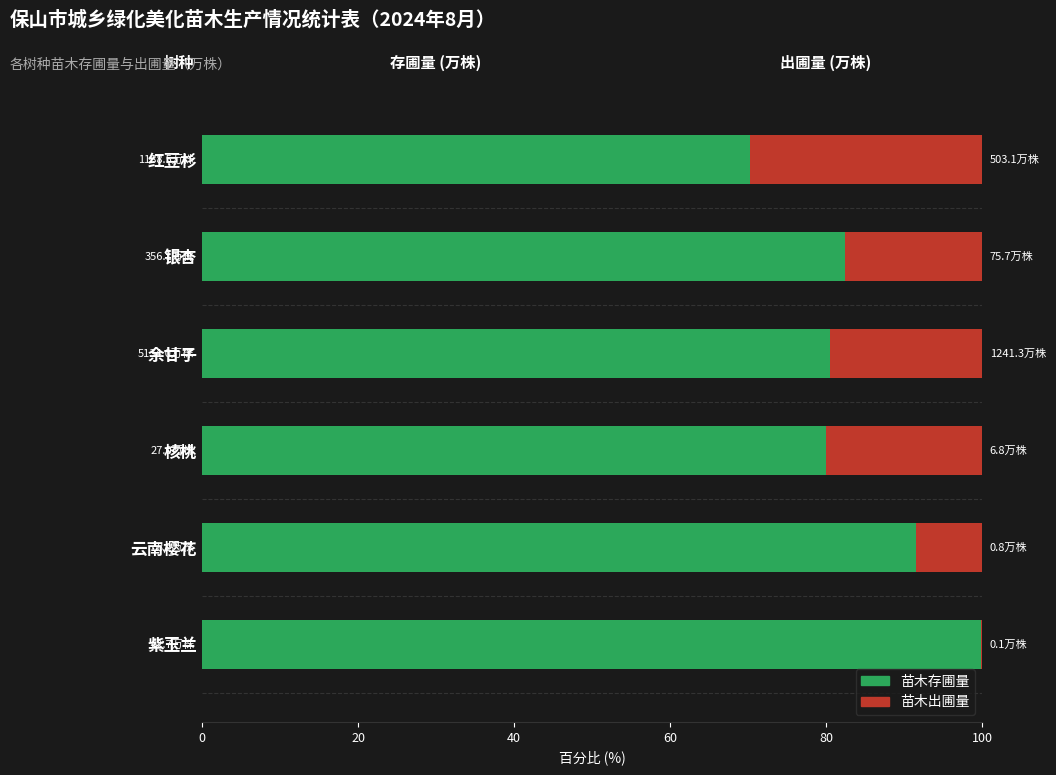

Is it true that 苗木存圃量 equals 91.5 at 云南樱花?

True